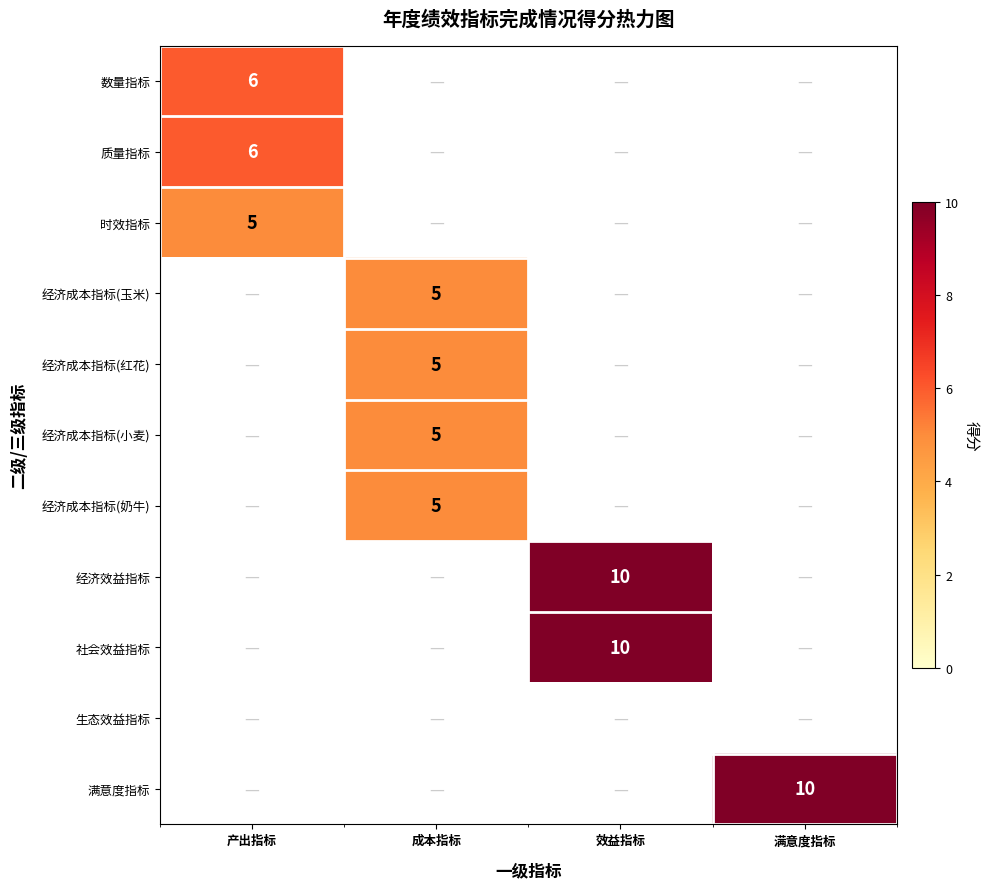

The 数量指标 series shows 3 at 产出指标. True or false?

False